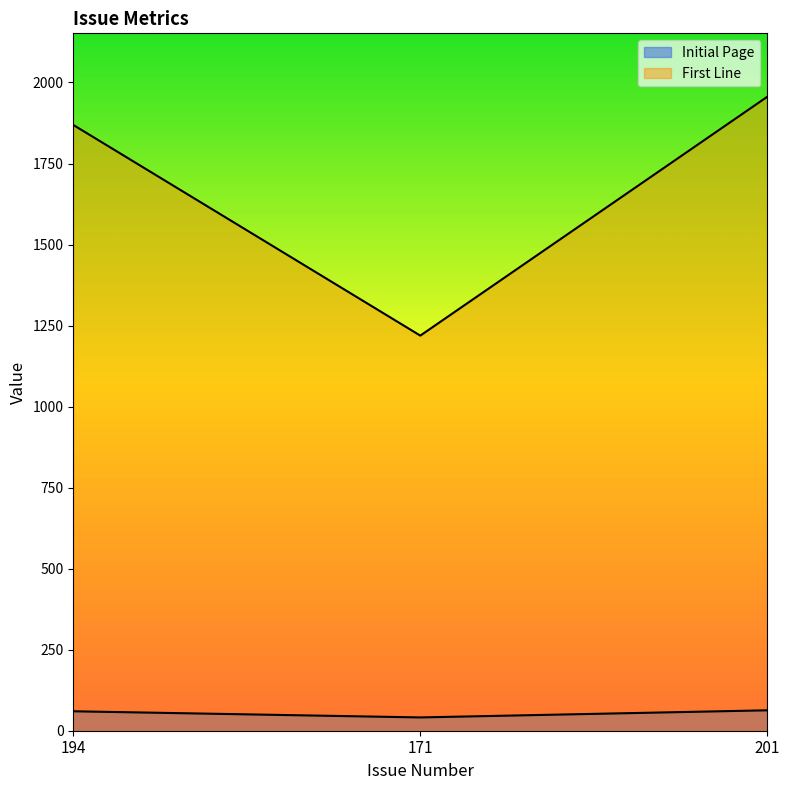

At how many categories does at least one series exceed 1209?

3